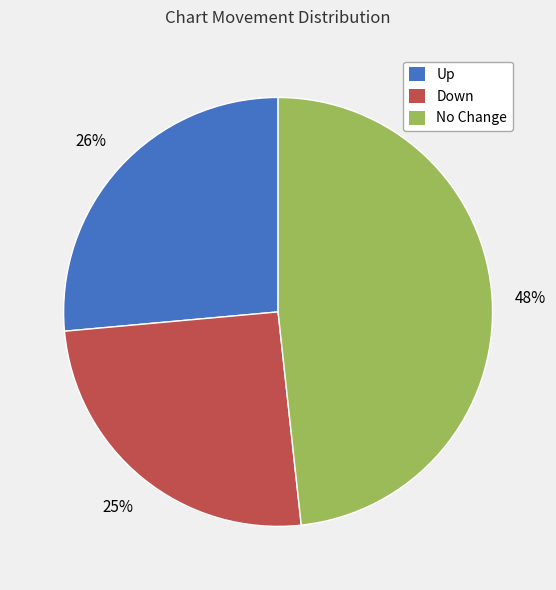

How many segments does this pie chart have?

3